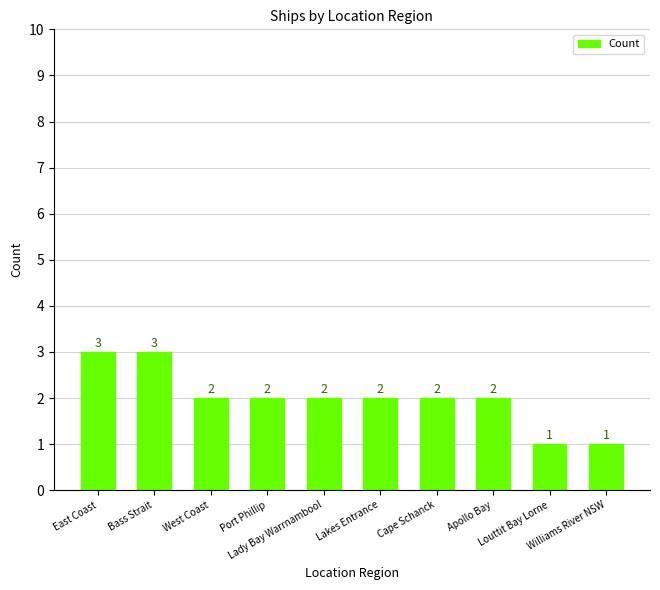

How many bars are there in total?

10